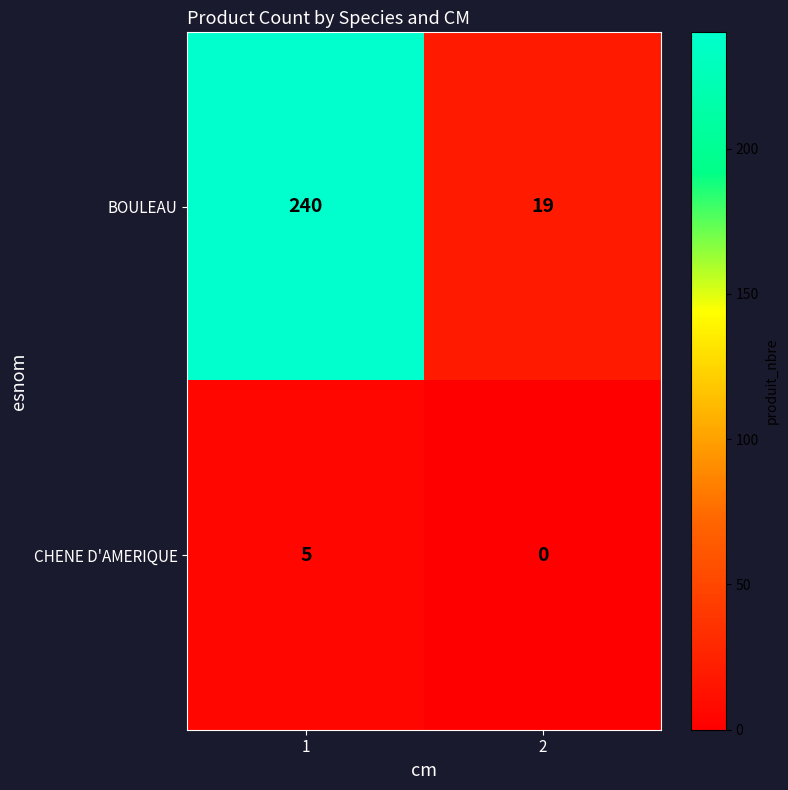

The value of BOULEAU at 2 is 10. True or false?

False